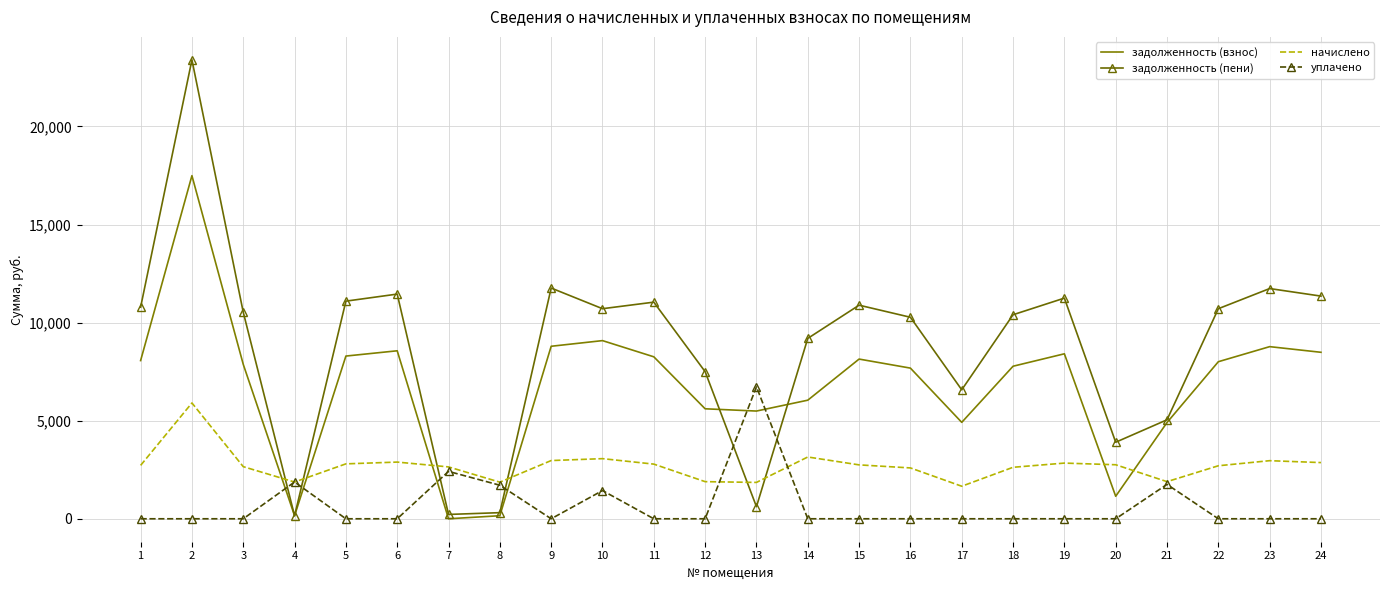

Which series has the largest total across all categories?

задолженность (пени)